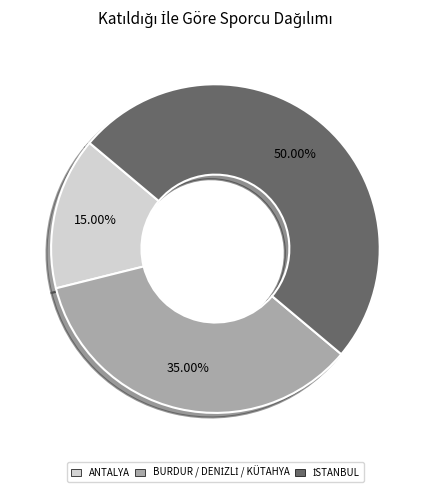

Which category has the smallest portion of the pie?

ANTALYA